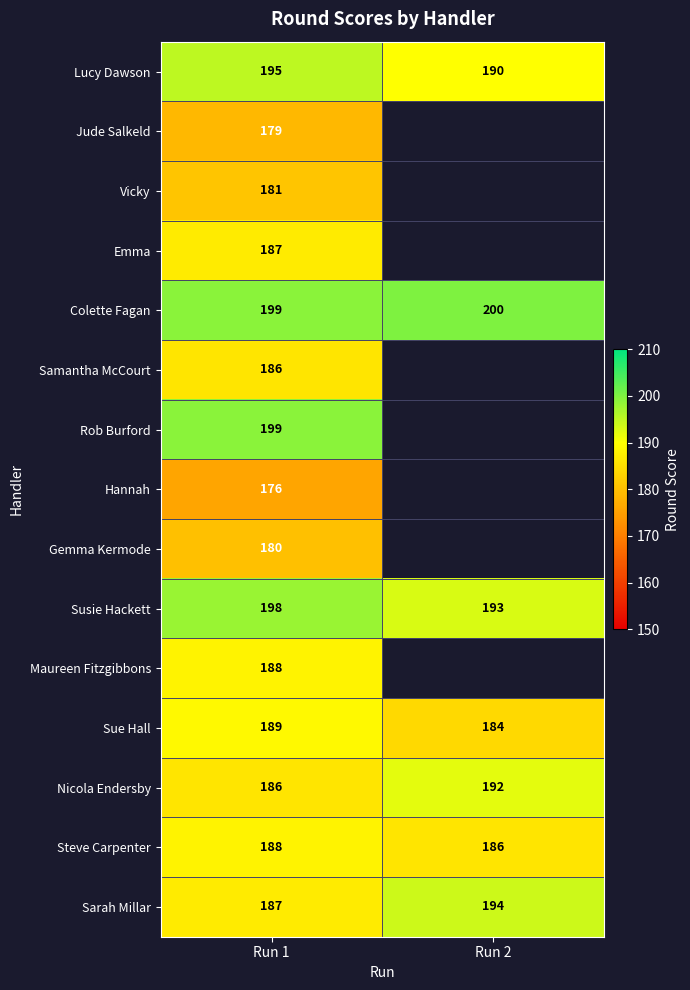

What is the minimum value shown in the chart?

176.0